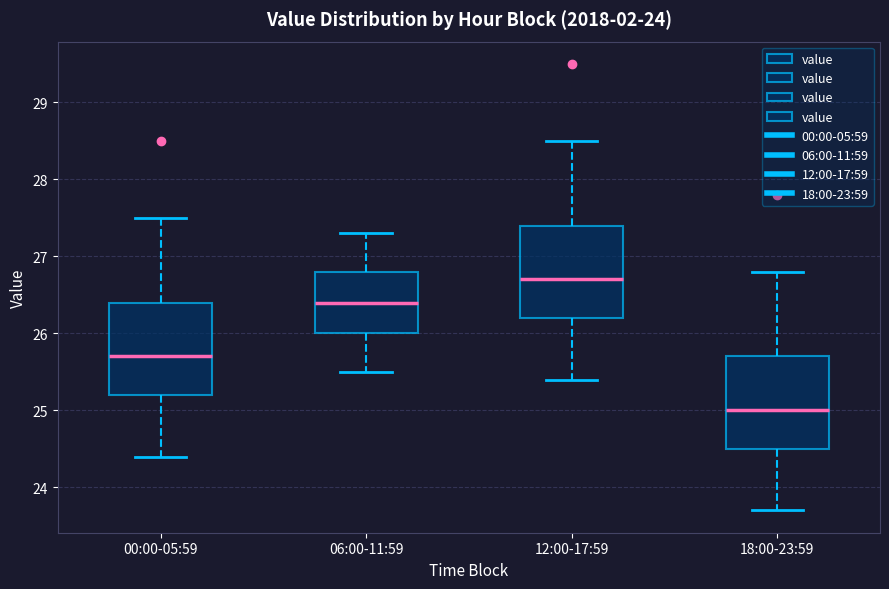

Reading left to right, read every box against the y-axis: the position of its median line, the range the box covers, and the ends of its whiskers. The values are not printed on the chart, so give them approximately, as read against the axis.

00:00-05:59: median 25.7, box 25.2 to 26.4, whiskers 24.4 to 27.5
06:00-11:59: median 26.4, box 26.0 to 26.8, whiskers 25.5 to 27.3
12:00-17:59: median 26.7, box 26.2 to 27.4, whiskers 25.4 to 28.5
18:00-23:59: median 25.0, box 24.5 to 25.7, whiskers 23.7 to 26.8